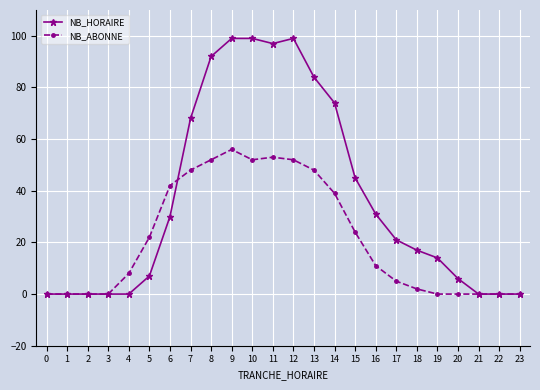

What is the greatest value displayed?

99